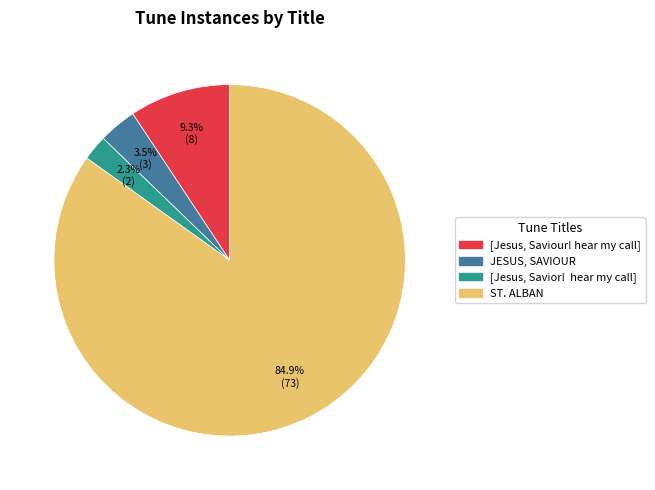

Between JESUS, SAVIOUR and [Jesus, Savior! hear my call], which is larger?

JESUS, SAVIOUR